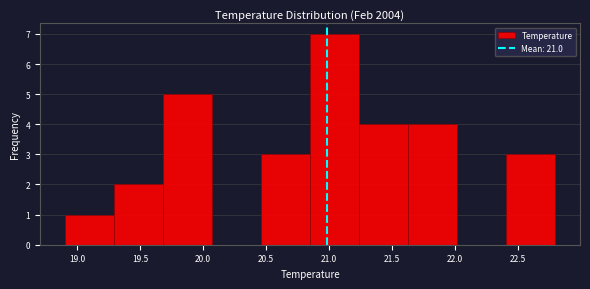

Which range on the x-axis has the tallest bar?

20.85 to 21.24